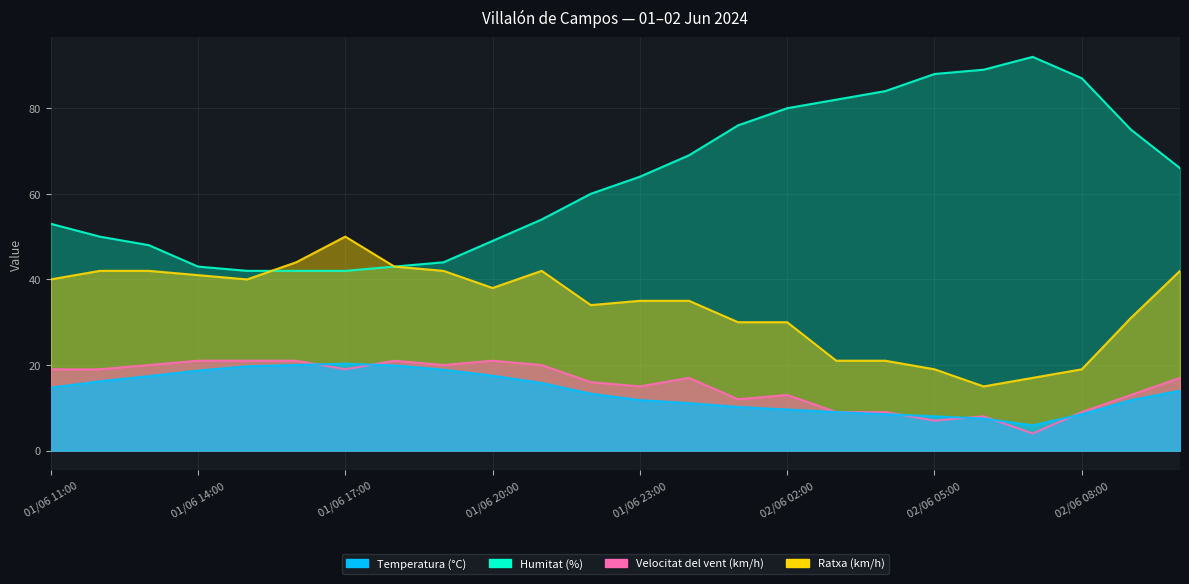

What is the label of the 3rd point from the left?

01/06 13:00